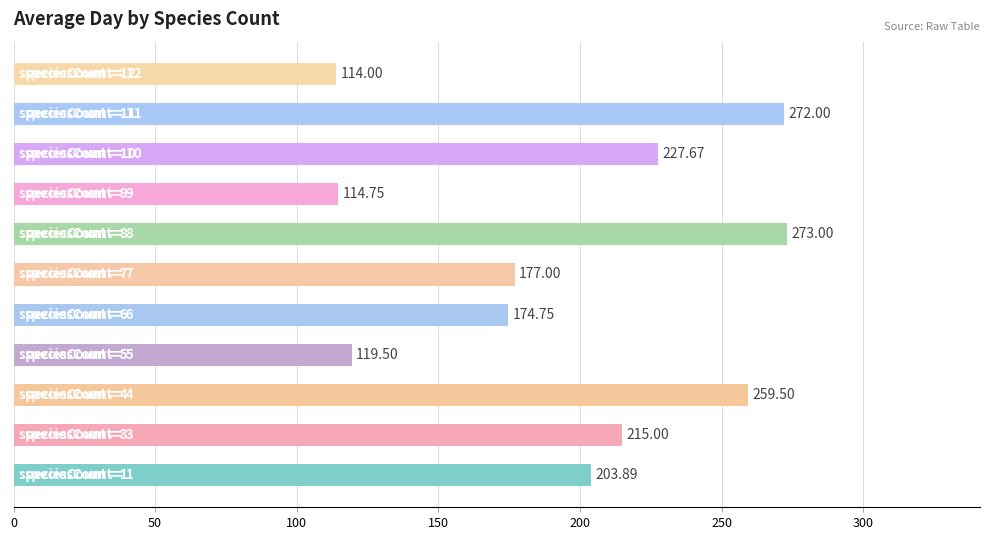

What is the average value?

195.6